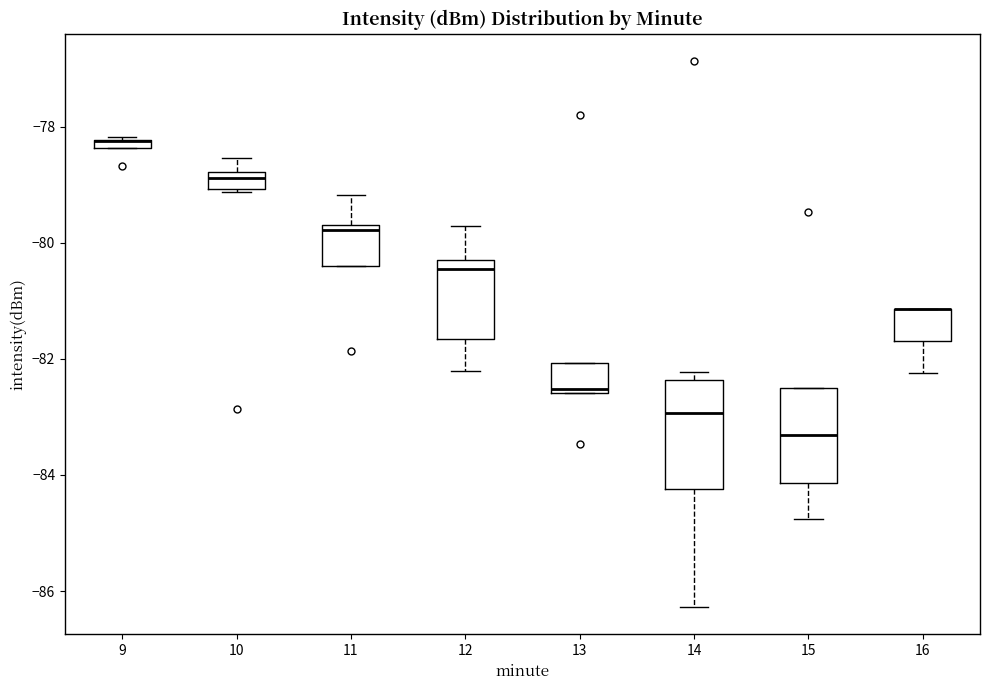

Where does the lower whisker of the box at x = 12 end on the y-axis? The values are not printed on the chart, so give them approximately, as read against the axis.

-82.2